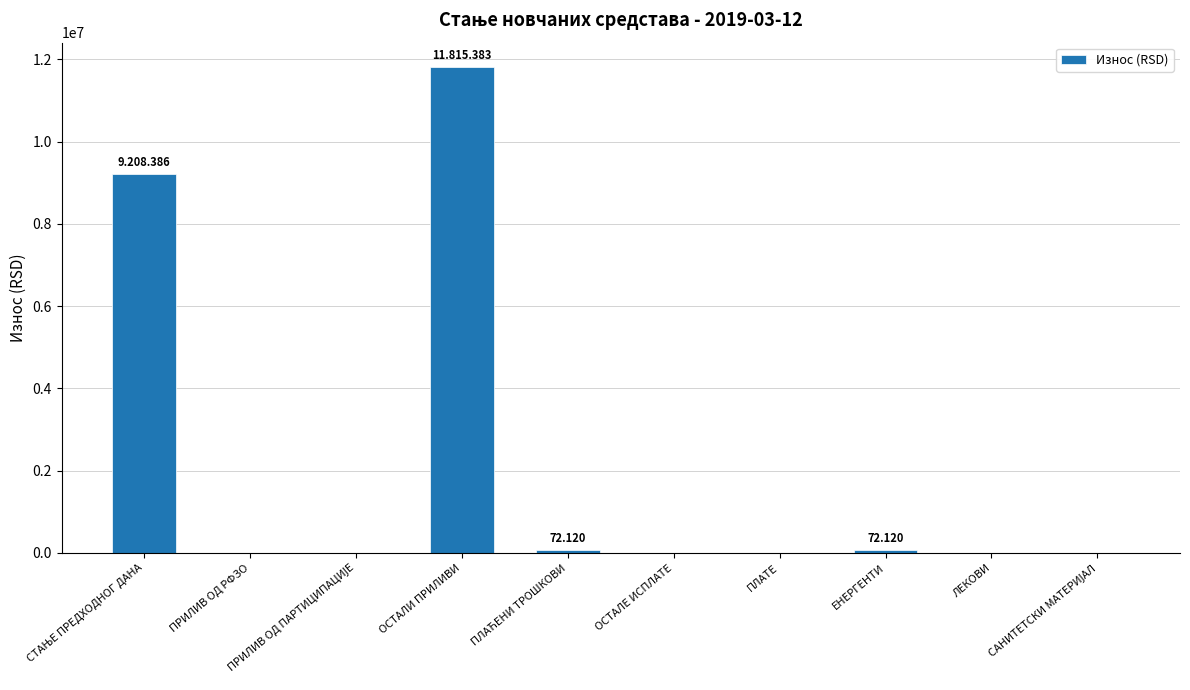

Reading left to right, list all the values displayed in this chart.

9208386.3	0.0	0.0	11815383.9	72120.0	0.0	0.0	72120.0	0.0	0.0